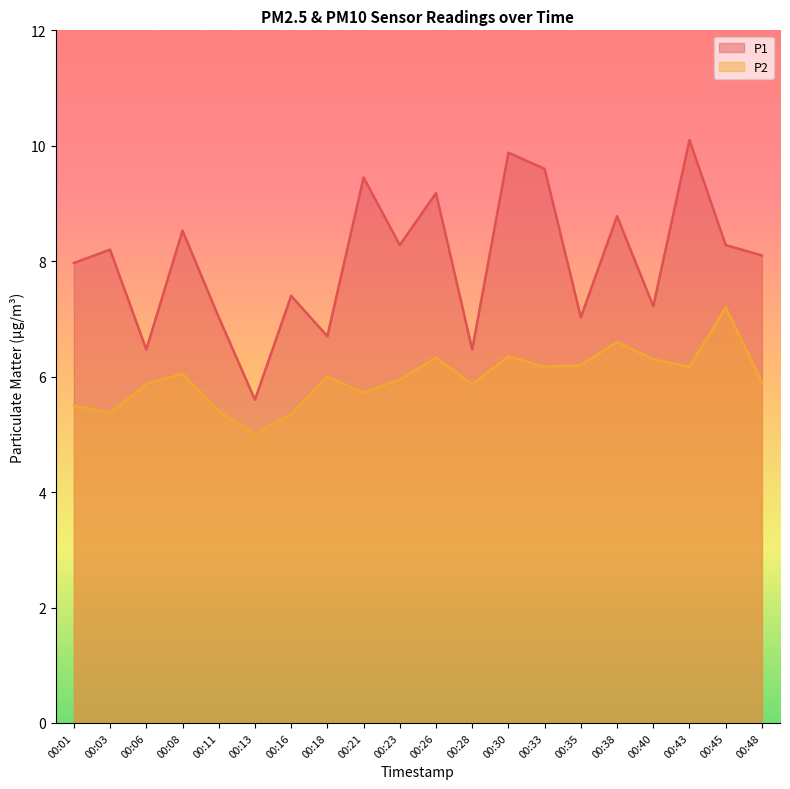

What are all the series names shown in the legend?

P1, P2